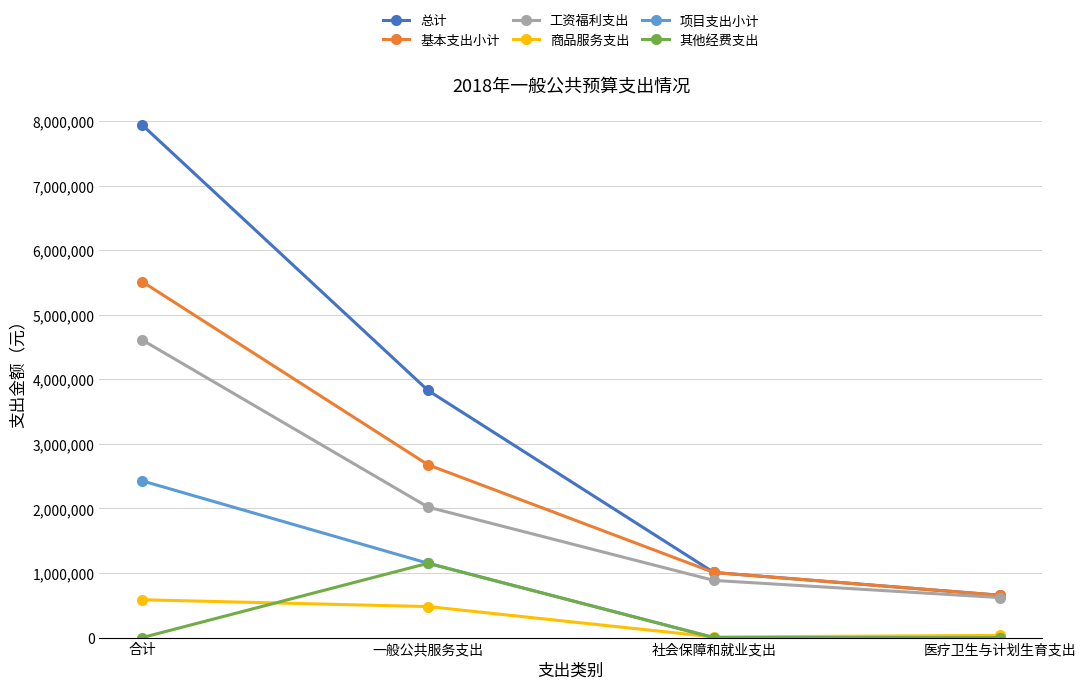

Which category has the lowest value in the 基本支出小计 series?

医疗卫生与计划生育支出